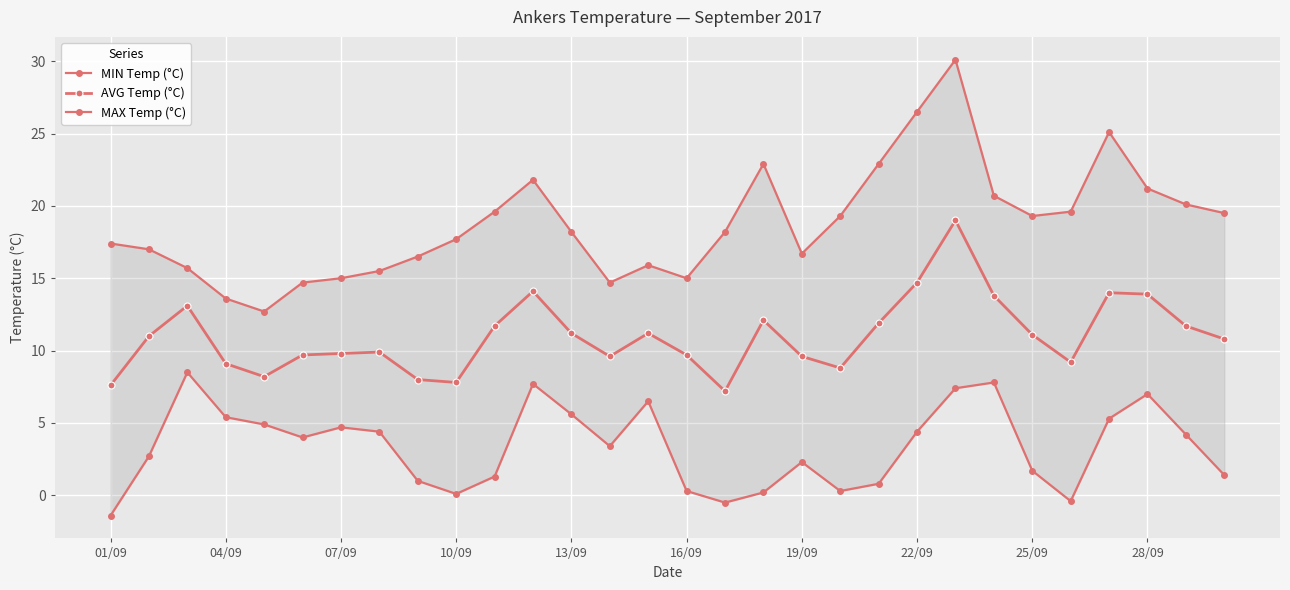

Where is the first local maximum for MAX Temp (°C)?

11